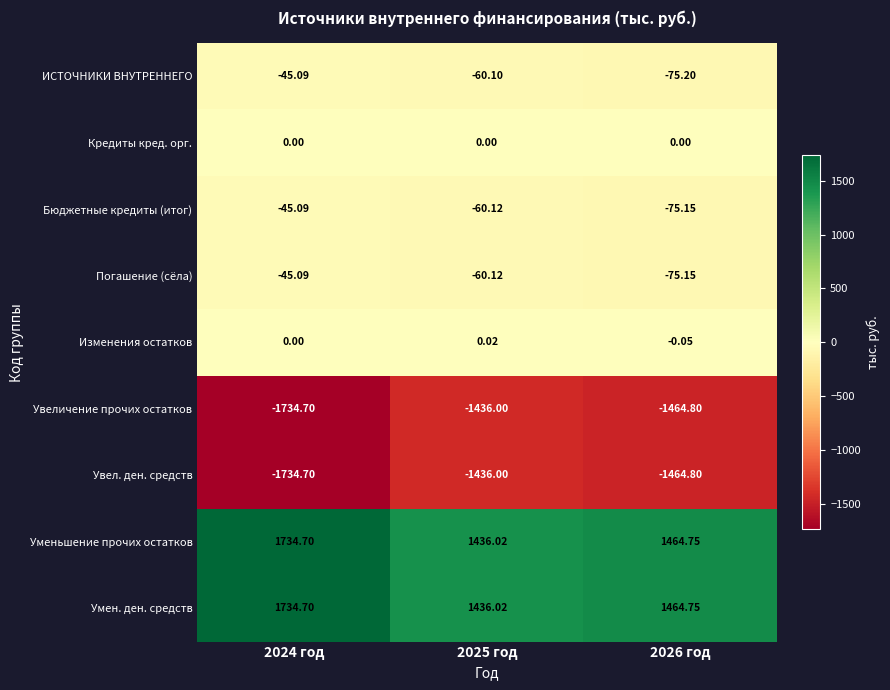

Is the value of Изменения остатков at 2025 год greater than the value of Уменьшение прочих остатков at 2026 год?

No